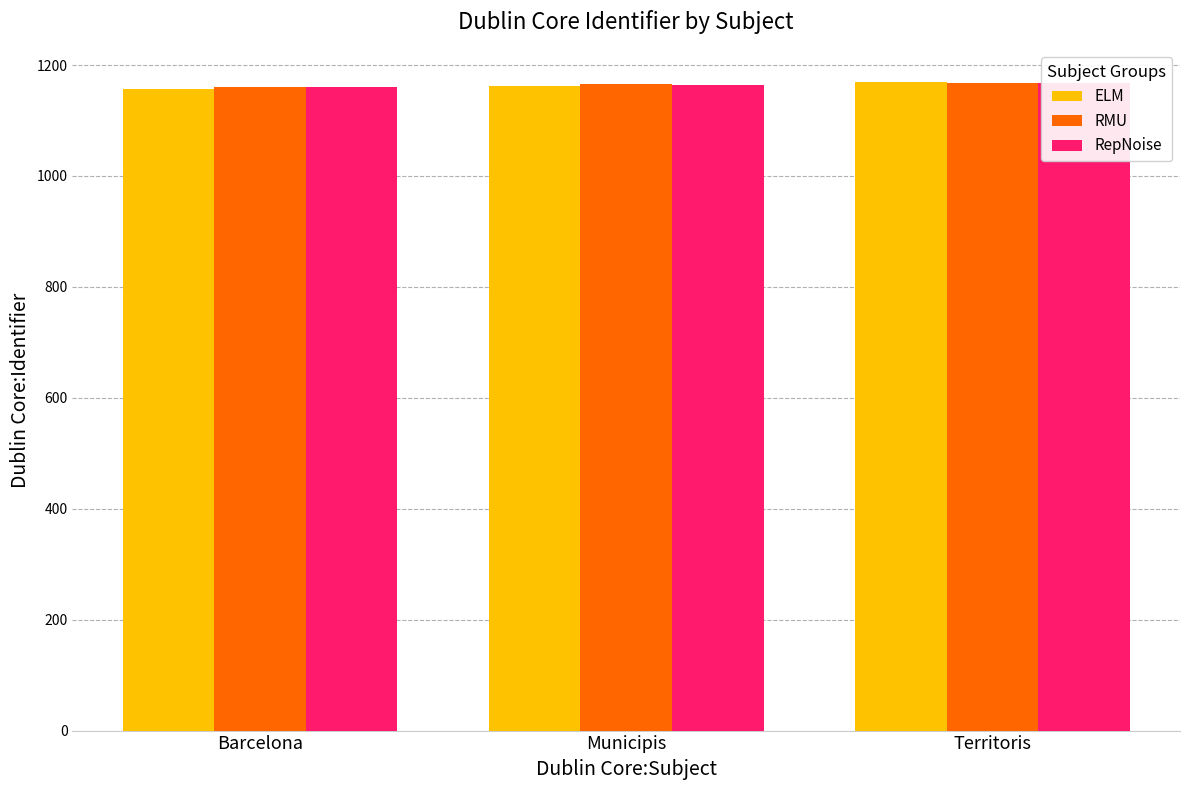

Rank the series by their maximum value, from highest to lowest.

ELM, RMU, RepNoise